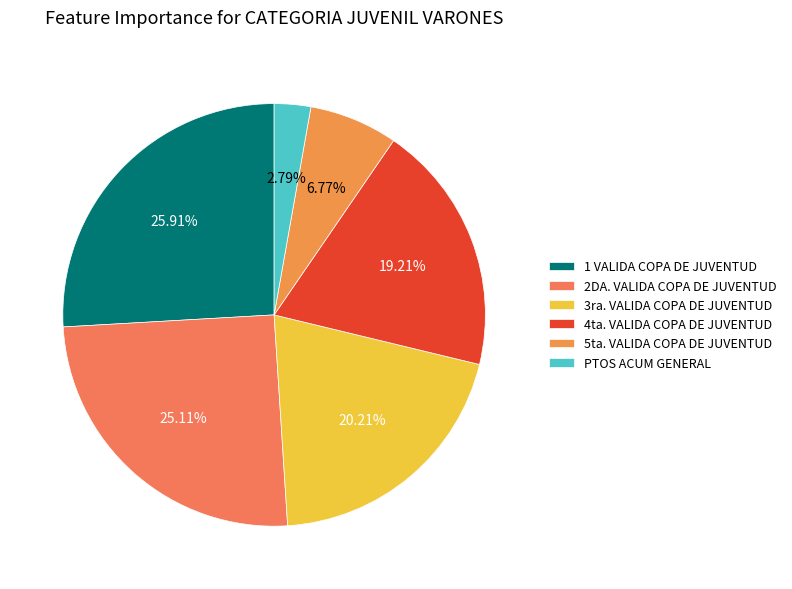

To the nearest percent, what percentage of the pie is 4ta. VALIDA COPA DE JUVENTUD?

19%